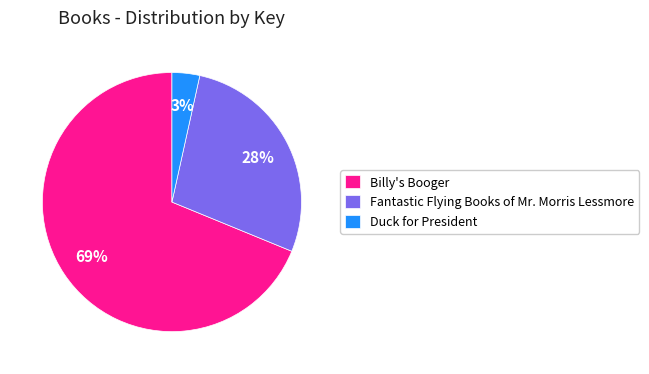

How many slices are in this pie chart?

3